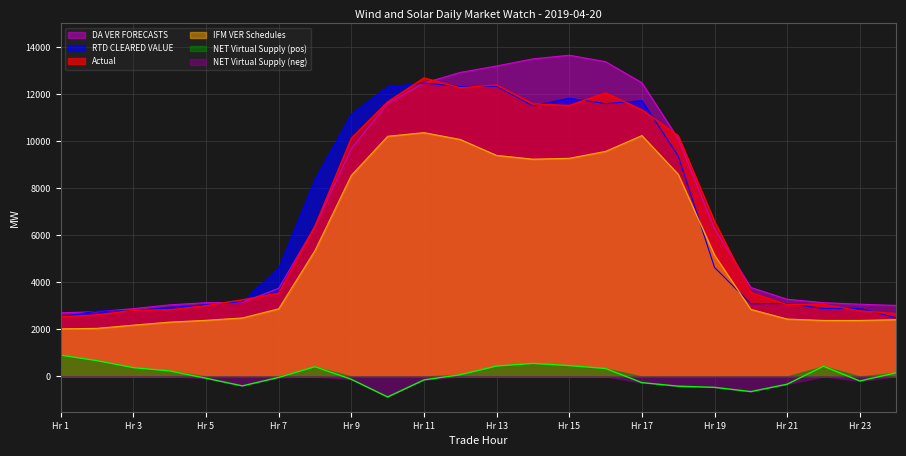

At which label does RTD CLEARED VALUE reach its minimum?

24